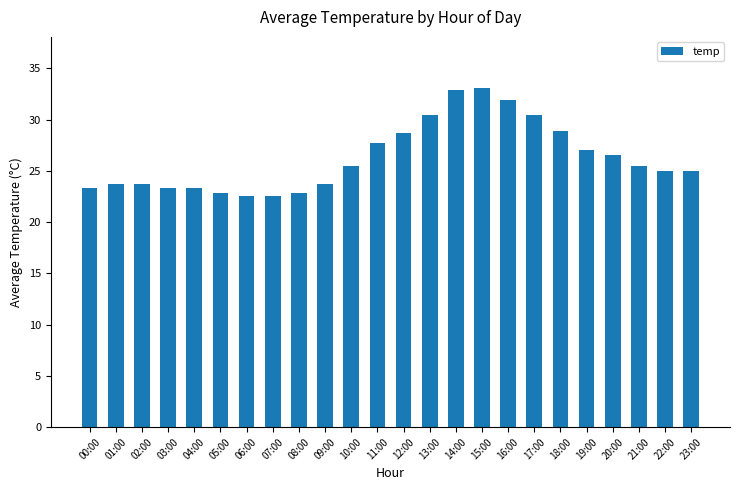

What is the difference between the values at 19:00 and 16:00?

4.9